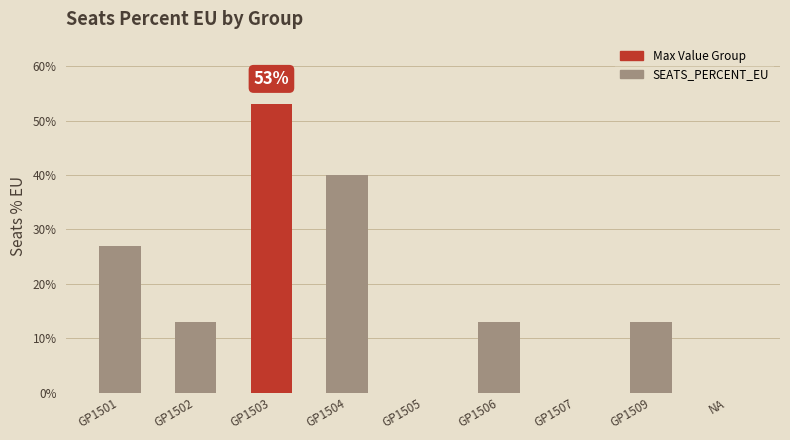

What is the label of the 2nd bar from the left?

GP1502